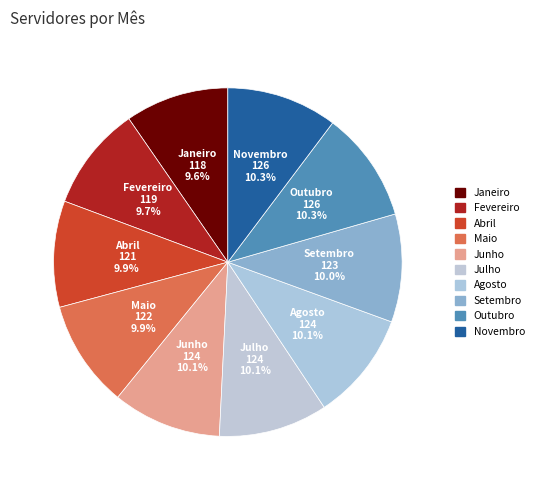

Does Janeiro account for over 50% of the chart?

No